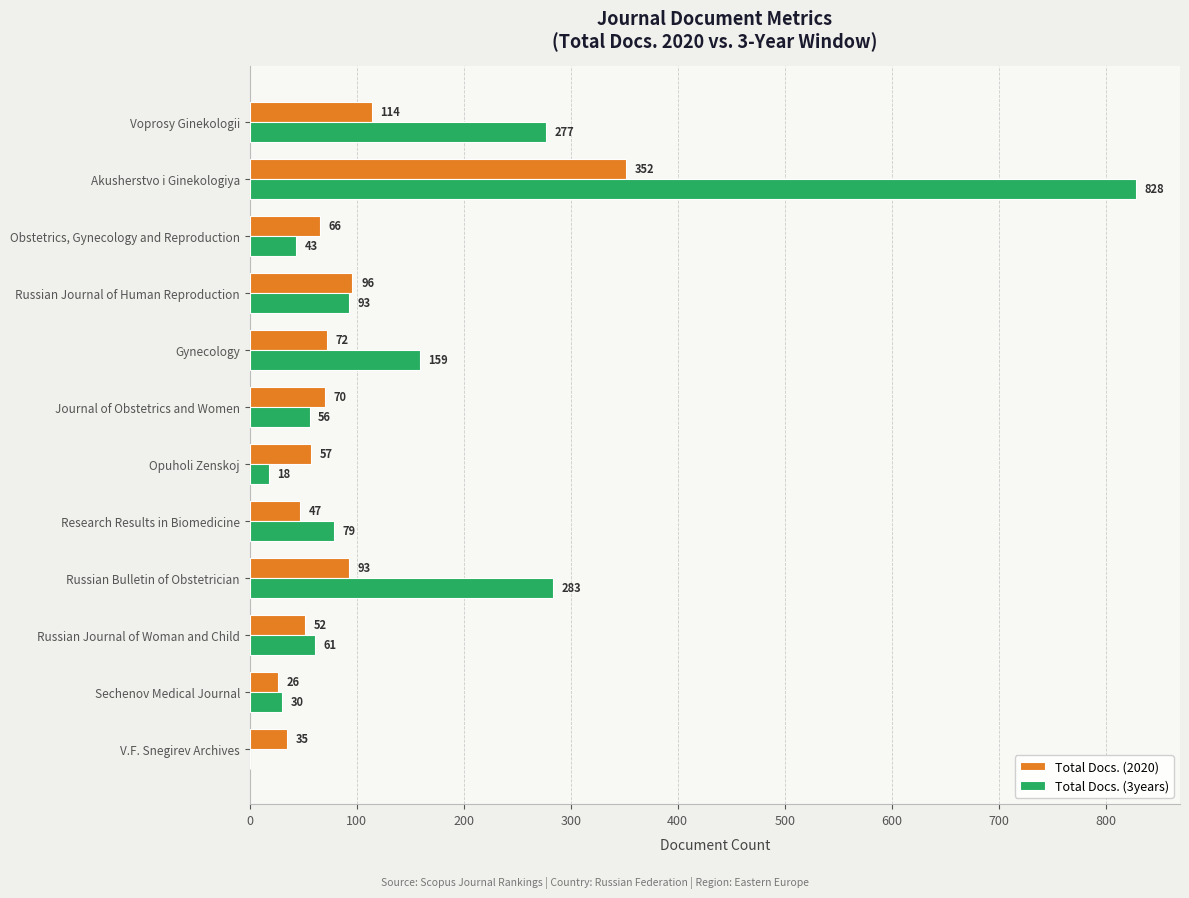

True or false: Total Docs. (3years) has a value of 93 at Russian Journal of Human Reproduction.

True